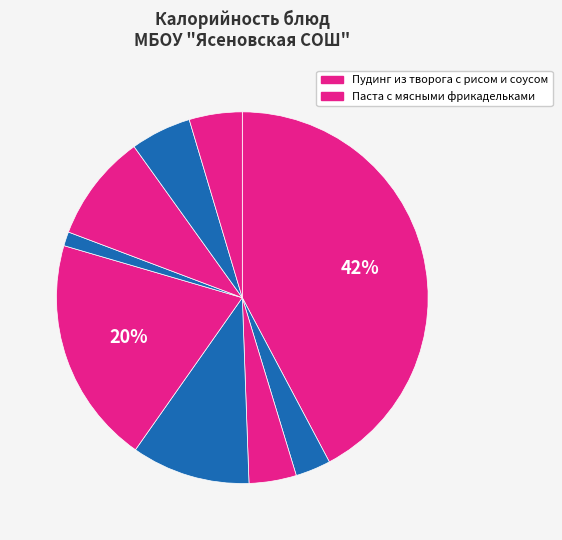

How many slices are in this pie chart?

9